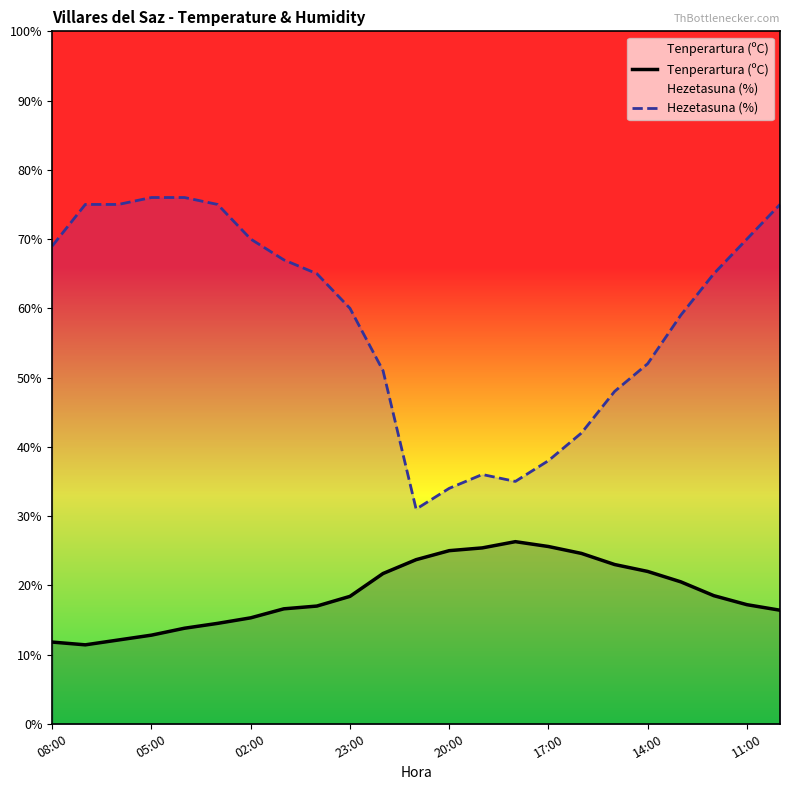

Where is the first local minimum for Hezetasuna (%)?

11